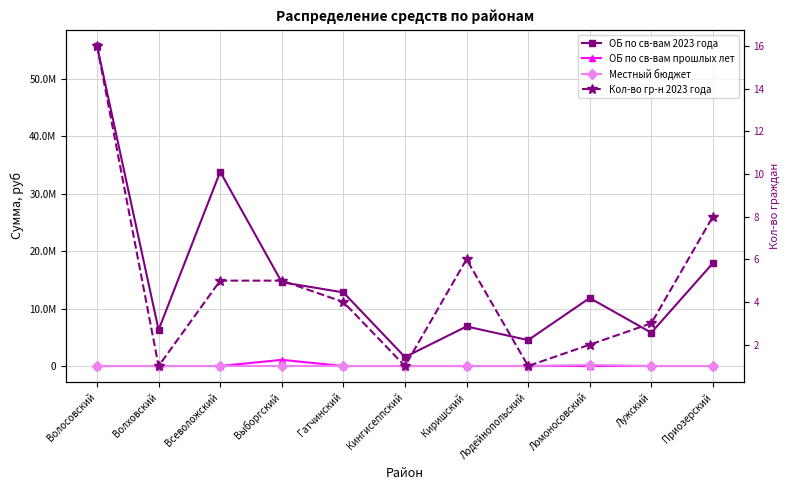

How many intersections are there between Местный бюджет and Кол-во гр-н 2023 года?

2